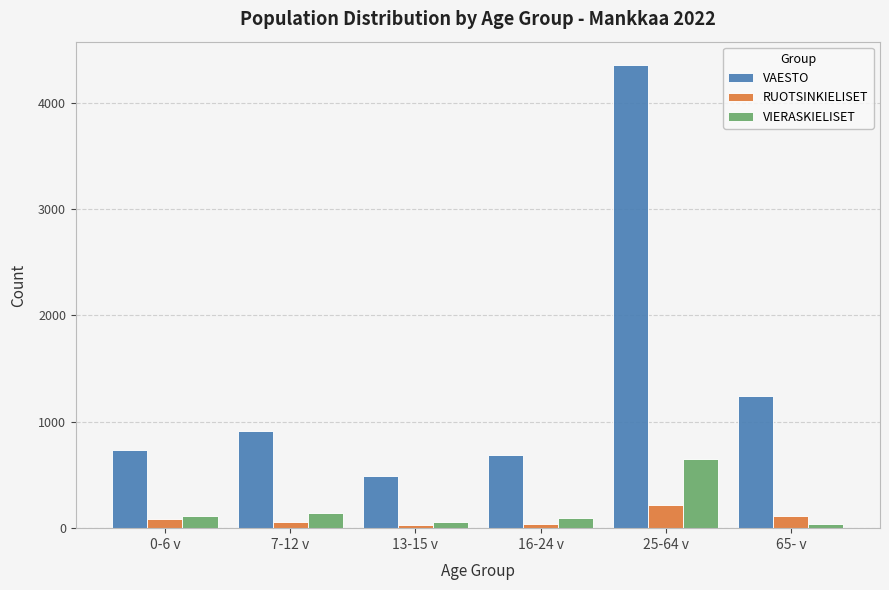

List the series in order of their peak value, highest first.

VAESTO, VIERASKIELISET, RUOTSINKIELISET